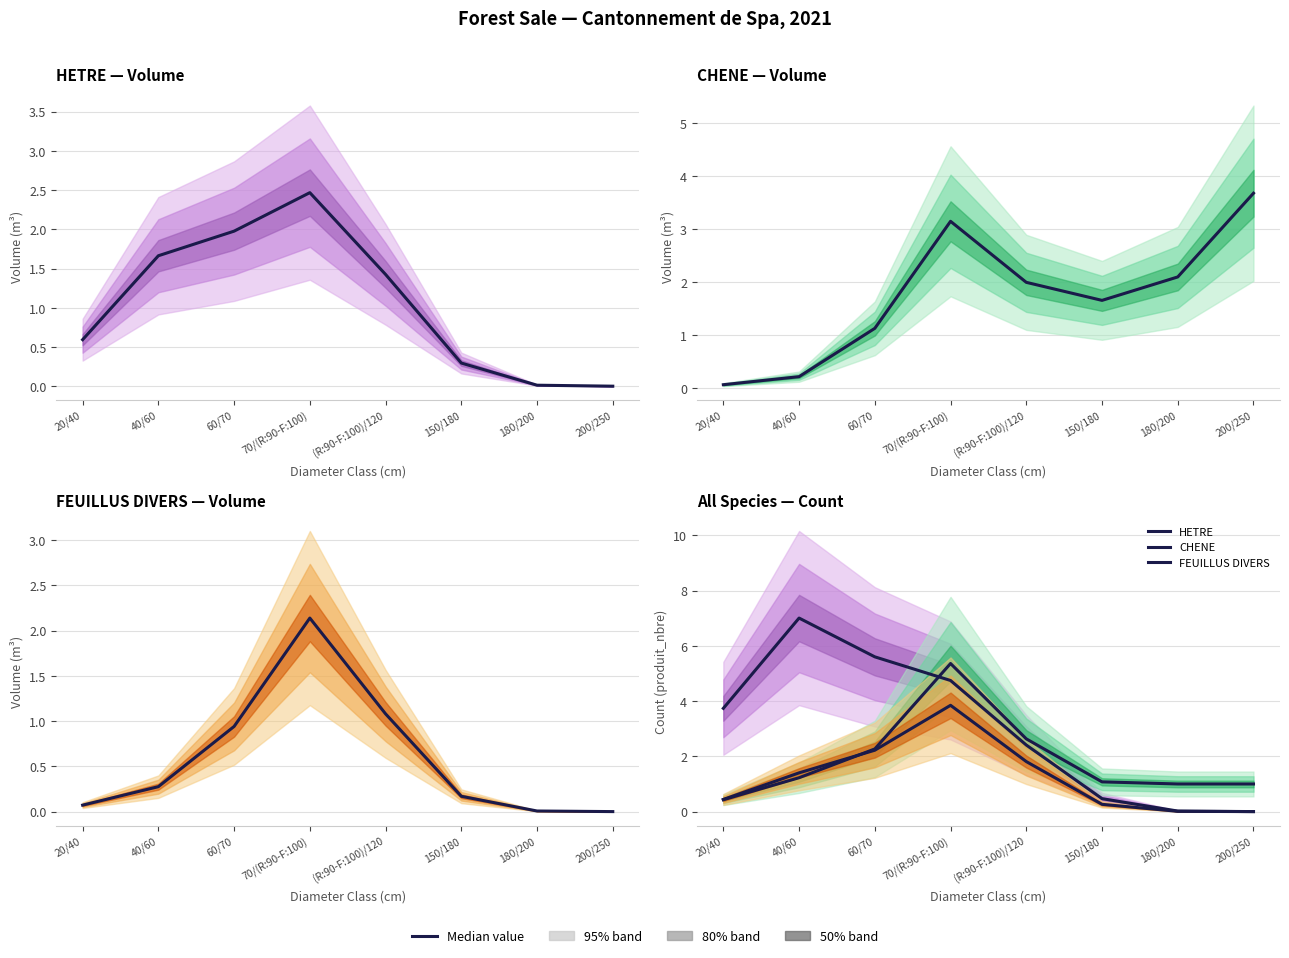

The CHENE series shows 3.4 at 60/70. True or false?

False